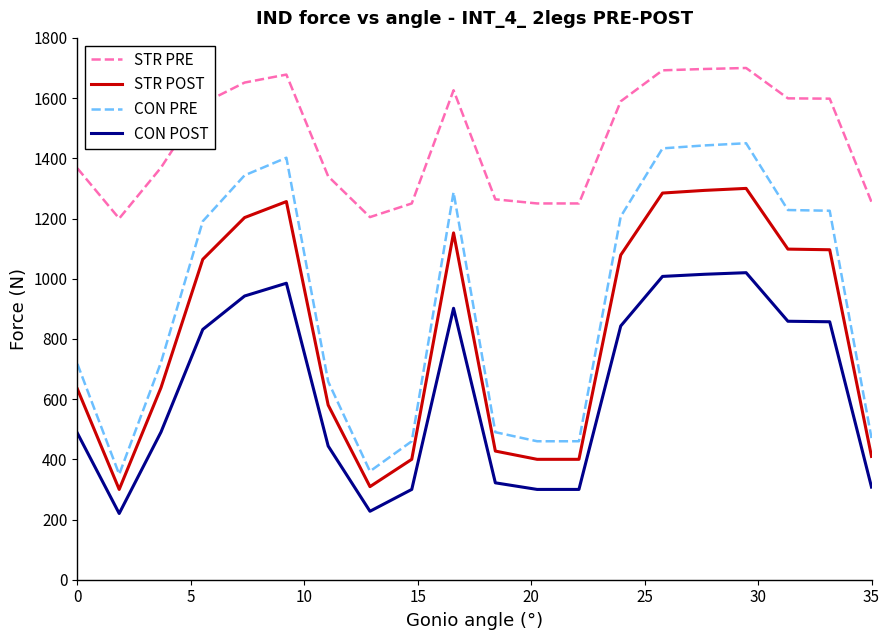

What is the maximum value shown in the chart?

1700.0